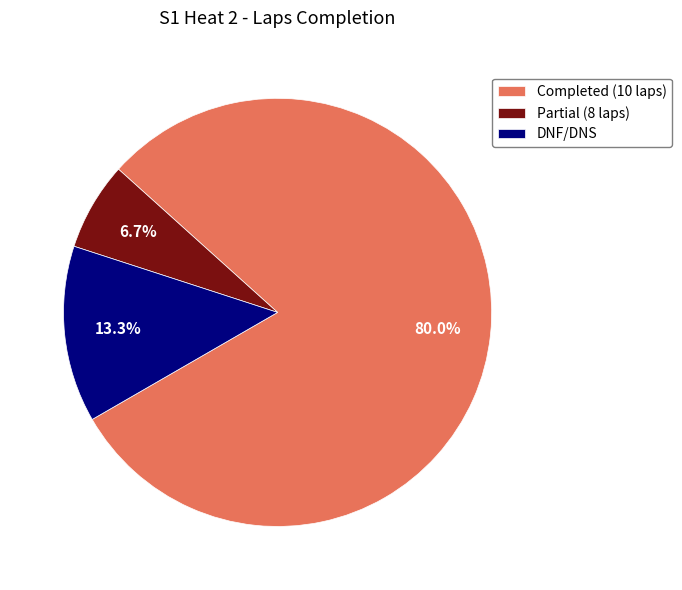

Is there a majority slice in this chart?

Yes